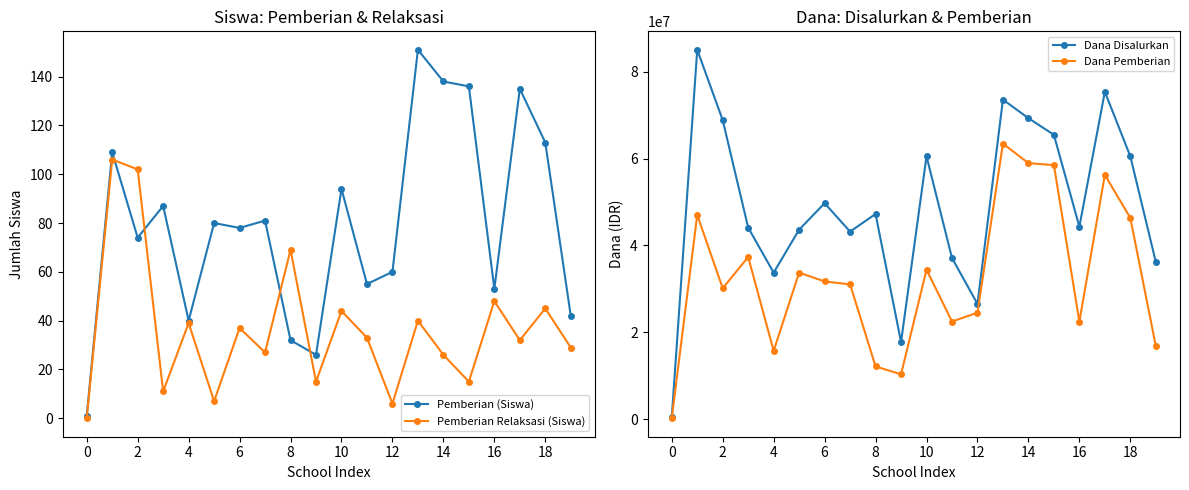

Reading left to right, extract all data points from this chart.

Pemberian (Siswa): 1	109	74	87	40	80	78	81	32	26	94	55	60	151	138	136	53	135	113	42
Pemberian Relaksasi (Siswa): 0	106	102	11	39	7	37	27	69	15	44	33	6	40	26	15	48	32	45	29
Dana Disalurkan: 450000	85050000	68850000	44100000	33750000	43650000	49725000	43200000	47250000	17775000	60525000	37125000	26550000	73575000	69300000	65475000	44325000	75375000	60525000	36225000
Dana Pemberian: 225000	47025000	30150000	37350000	15750000	33750000	31725000	31050000	12150000	10350000	34425000	22500000	24525000	63450000	58950000	58500000	22500000	56250000	46350000	16875000